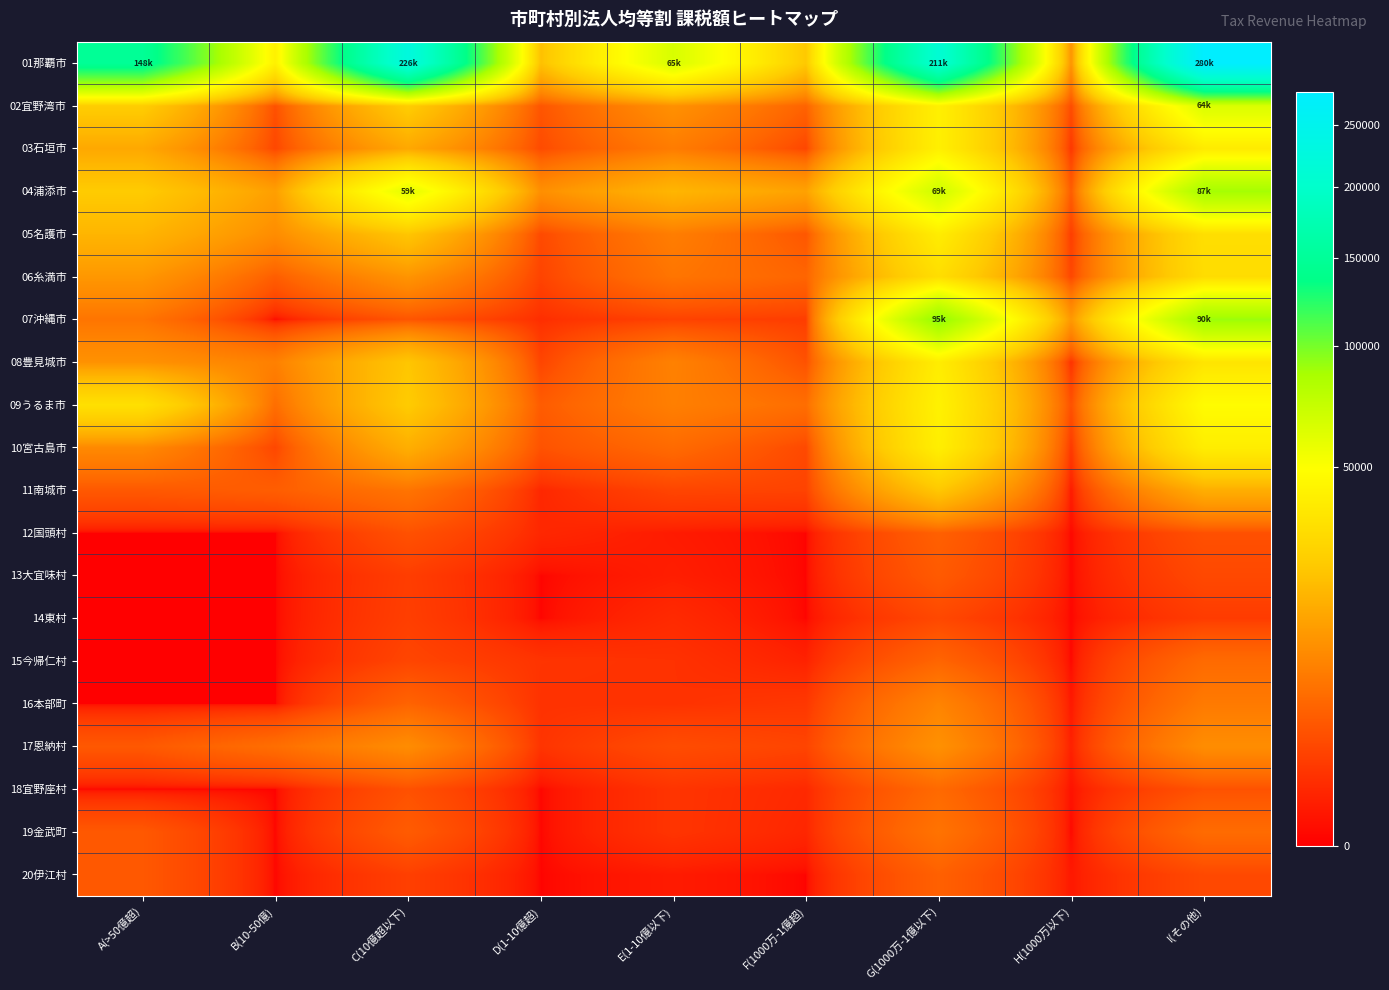

Which series has the largest total across all categories?

01那覇市